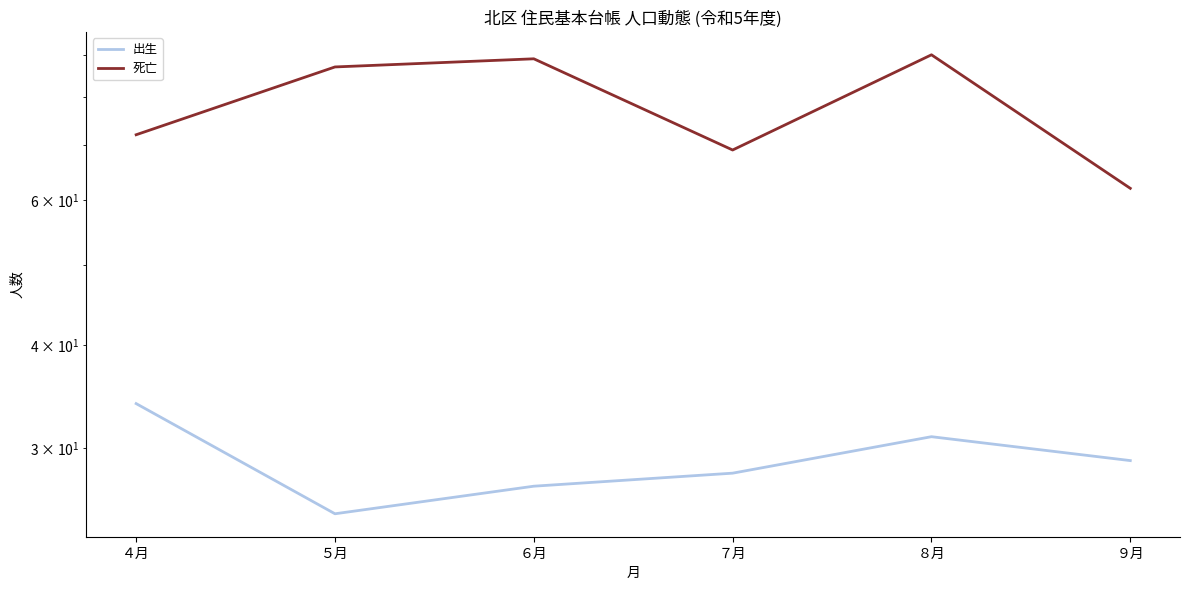

Reading left to right, what are all the values shown in this chart?

出生: 34	25	27	28	31	29
死亡: 72	87	89	69	90	62